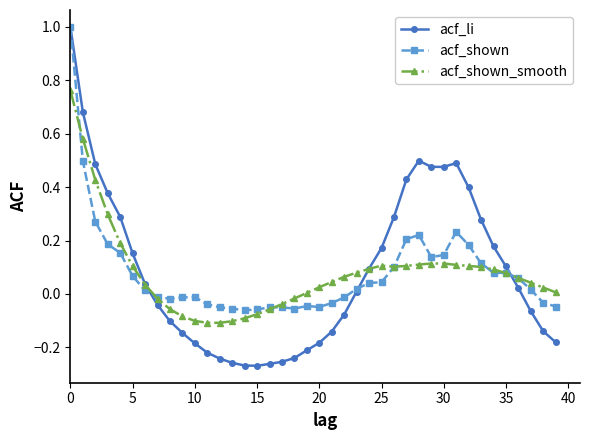

Is this an area chart (filled region under the line)?

No